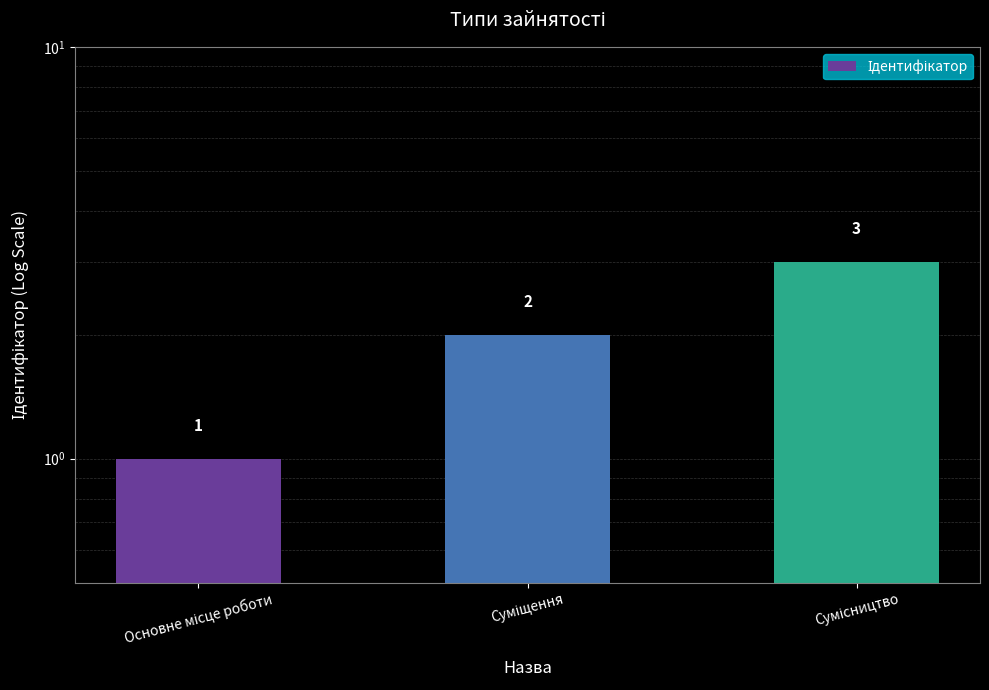

At which label is the value closest to 2?

Суміщення